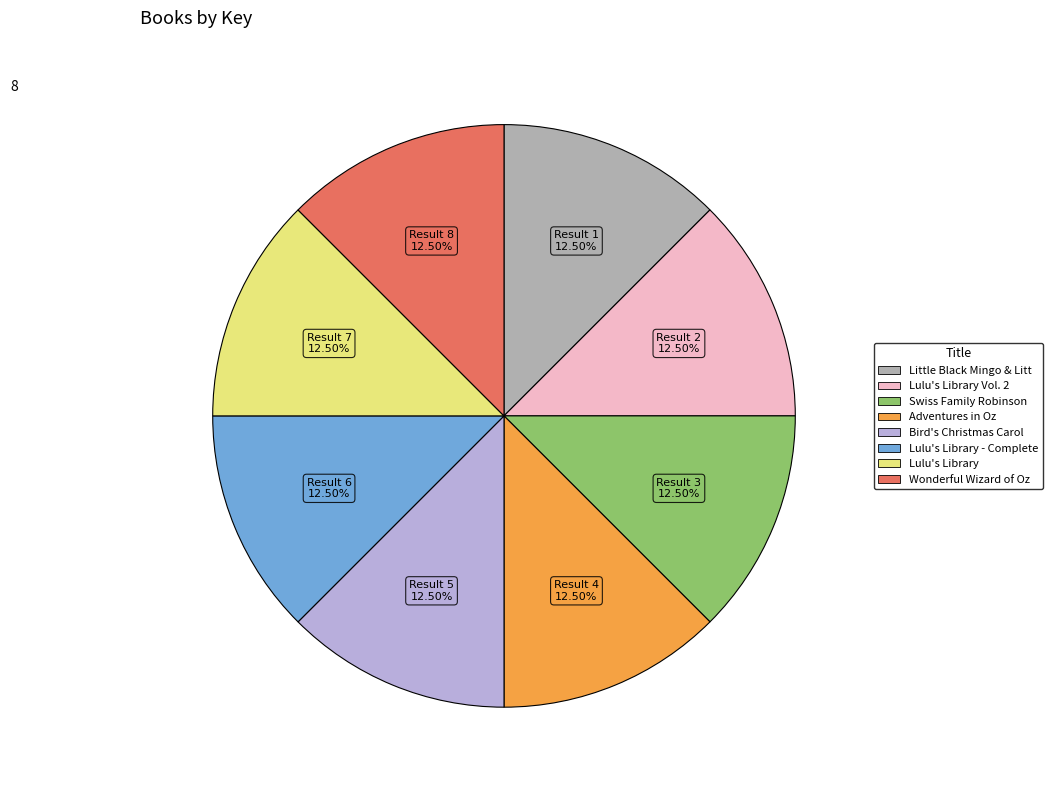

Does any single category account for the majority?

No